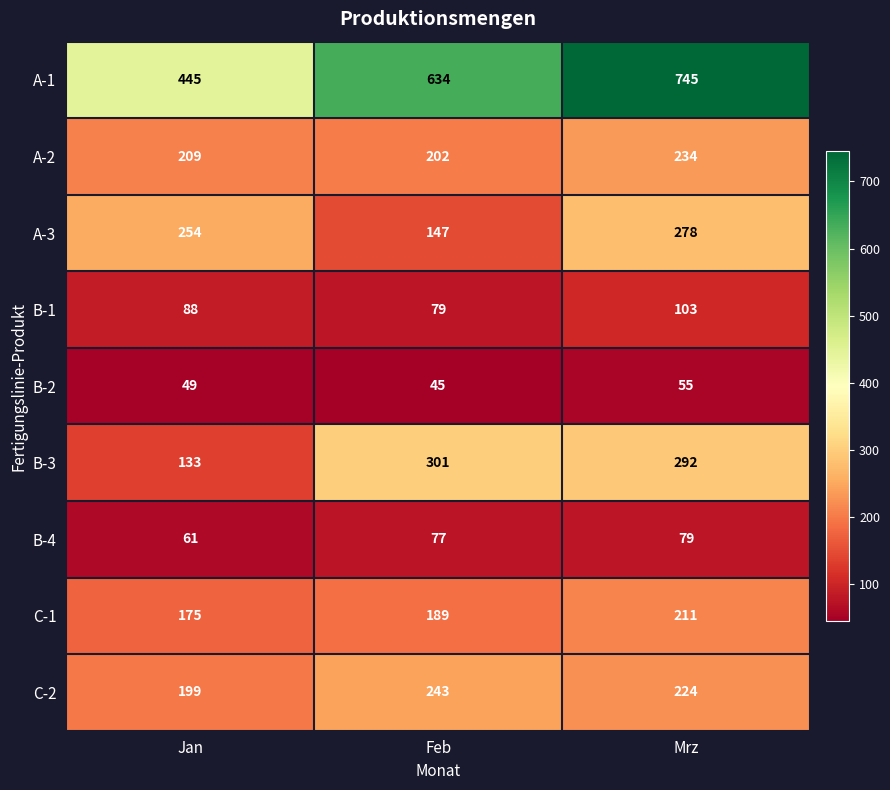

Reading left to right, list all the values displayed in this chart.

A-1: 445	634	745
A-2: 209	202	234
A-3: 254	147	278
B-1: 88	79	103
B-2: 49	45	55
B-3: 133	301	292
B-4: 61	77	79
C-1: 175	189	211
C-2: 199	243	224